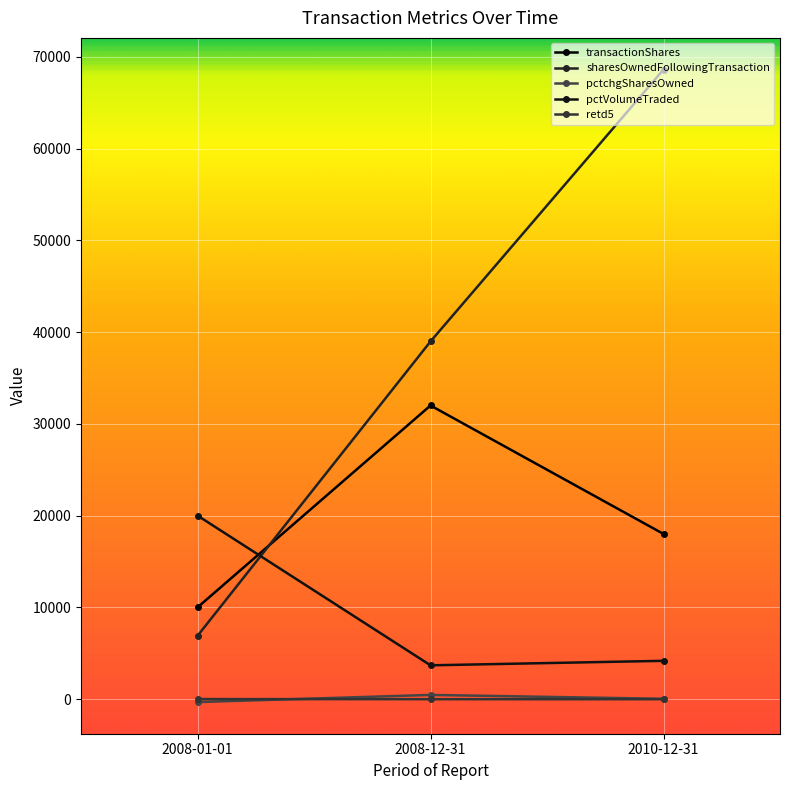

Rank the series by their maximum value, from lowest to highest.

retd5, pctchgSharesOwned, pctVolumeTraded, transactionShares, sharesOwnedFollowingTransaction